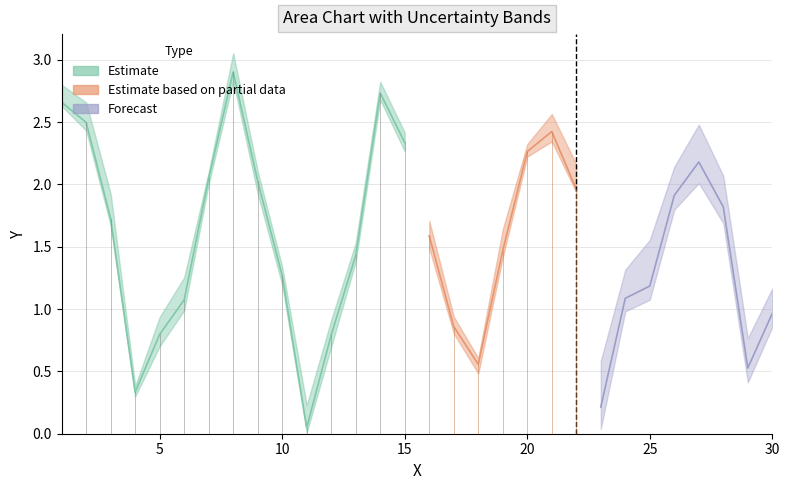

Where do Y_lower_error and Y_error first cross each other?

11 and 12